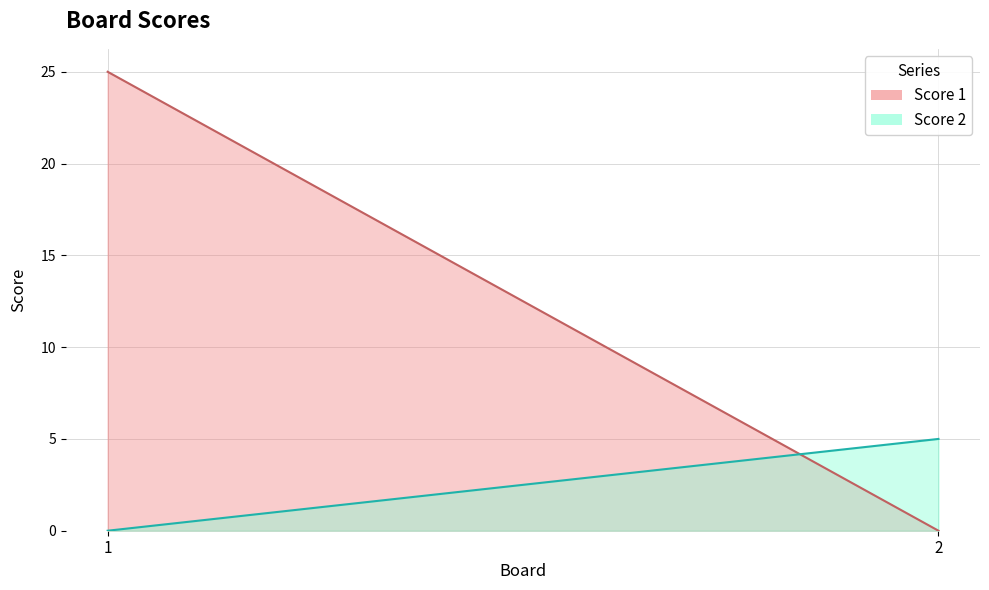

What is the spread (max minus min) of values at 1?

25